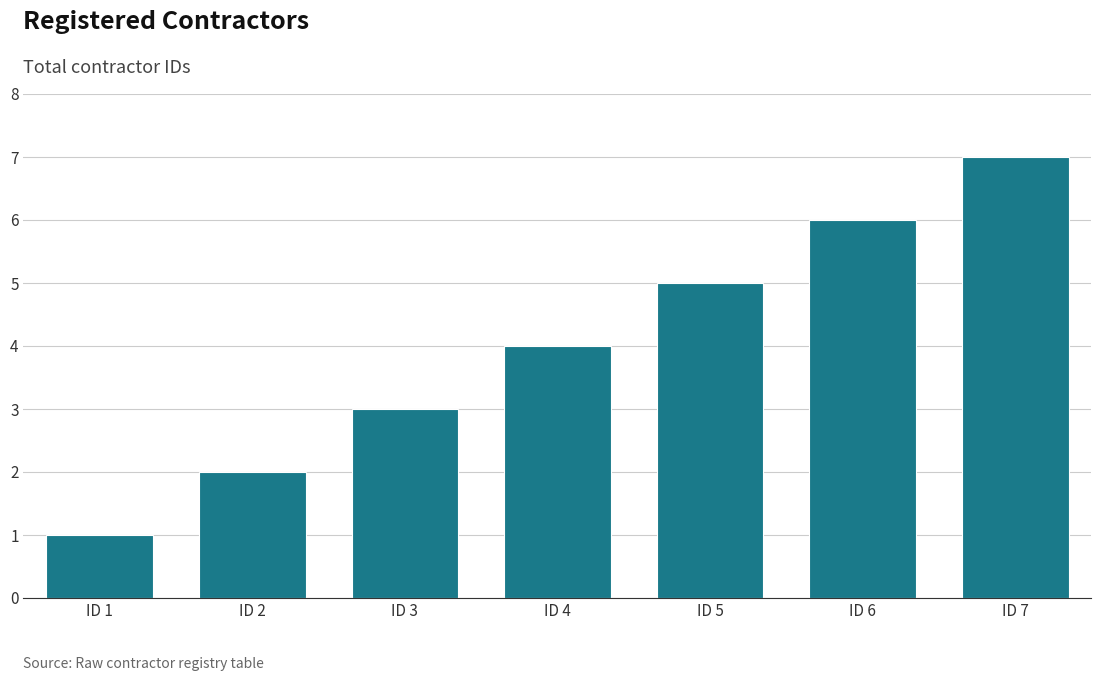

Is it true that the value at ID 6 is 6?

True